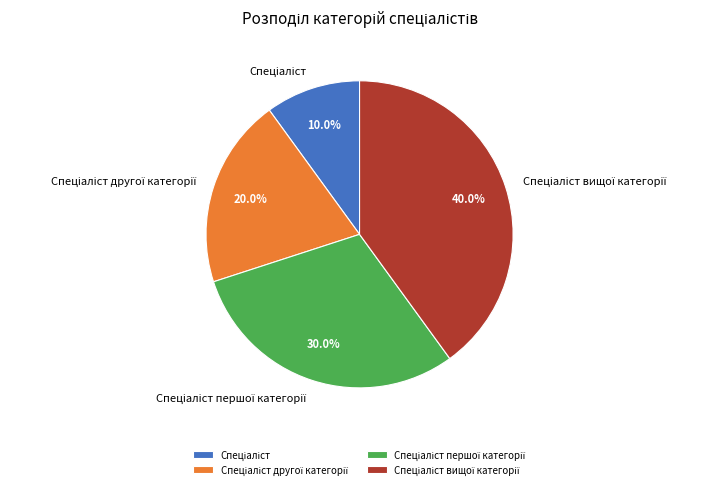

Is there any slice that represents more than half of the pie?

No